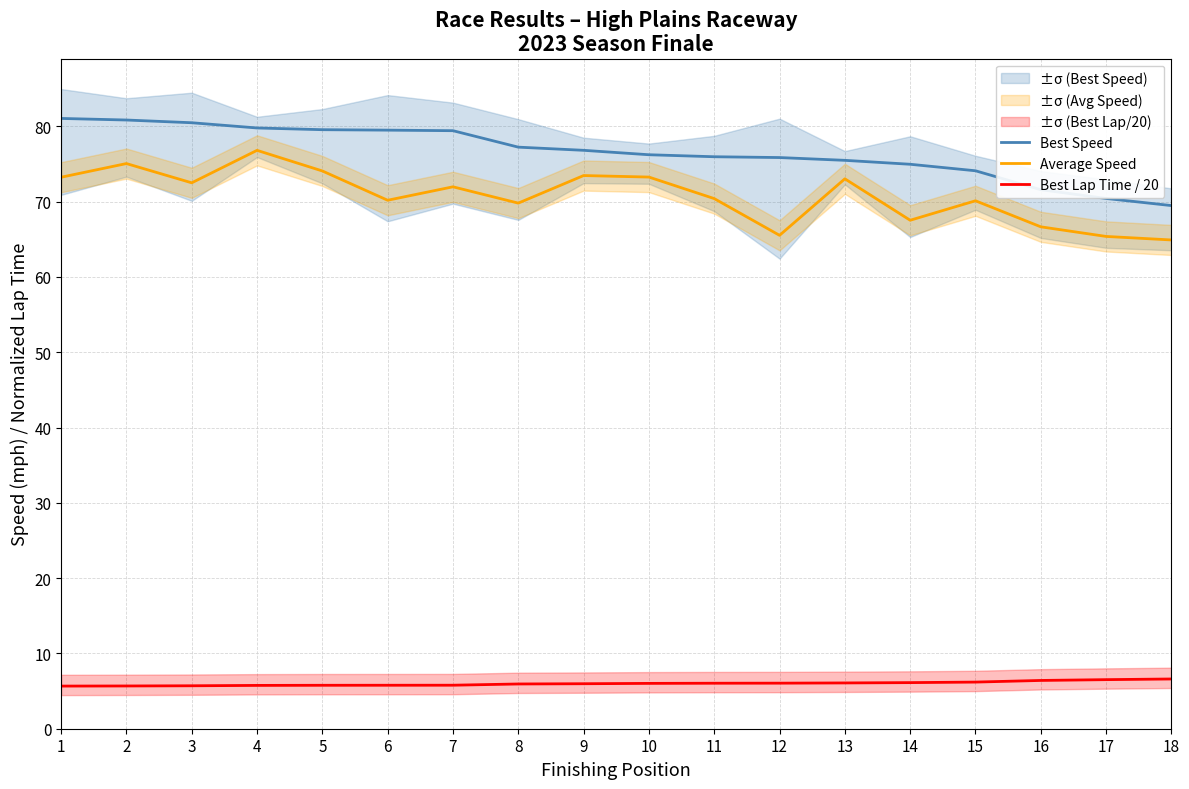

Reading left to right, extract all data points from this chart.

Best Speed: 1=81.1	2=80.8	3=80.5	4=79.8	5=79.6	6=79.5	7=79.4	8=77.2	9=76.8	10=76.2	11=76.0	12=75.9	13=75.5	14=75.0	15=74.1	16=71.6	17=70.4	18=69.5
Average Speed: 1=73.2	2=75.1	3=72.5	4=76.8	5=74.1	6=70.2	7=72.0	8=69.8	9=73.5	10=73.3	11=70.4	12=65.5	13=73.0	14=67.5	15=70.1	16=66.7	17=65.4	18=64.9
Best Lap Time / 20: 1=5.7	2=5.7	3=5.7	4=5.8	5=5.8	6=5.8	7=5.8	8=5.9	9=6.0	10=6.0	11=6.0	12=6.1	13=6.1	14=6.1	15=6.2	16=6.4	17=6.5	18=6.6